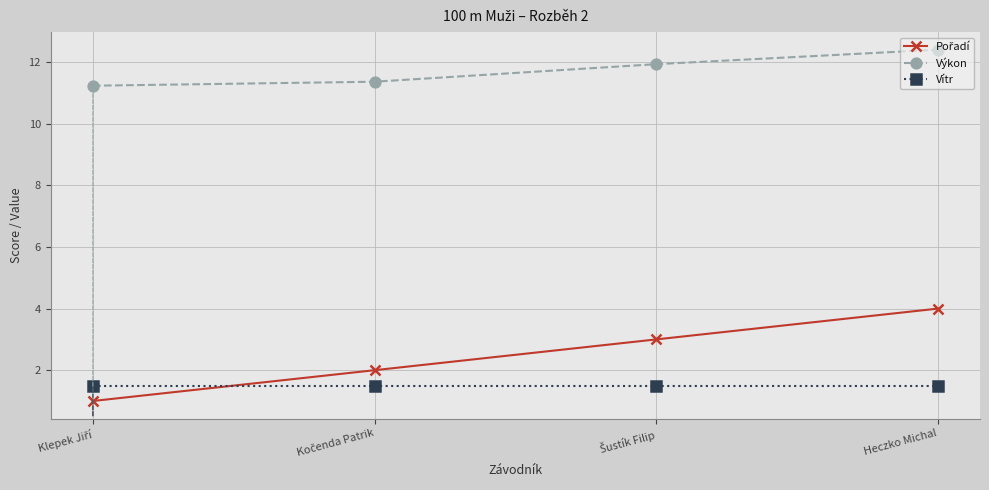

What is the value of the Výkon point at the 4th from the left?

12.4